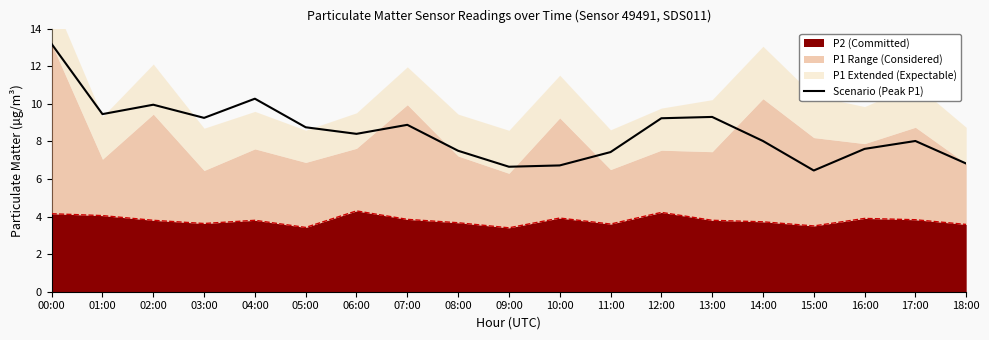

Which has a higher value, 13:00 or 07:00?

13:00